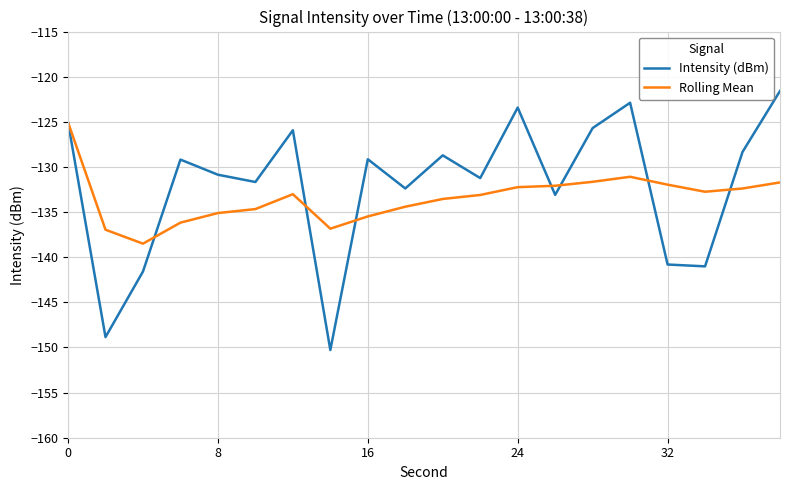

Which series has the largest range (max minus min)?

Intensity (dBm)